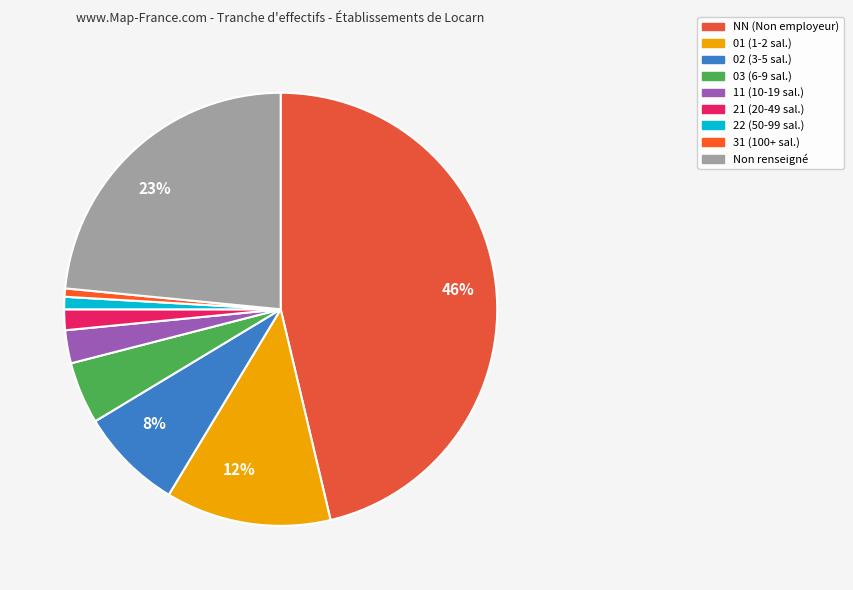

To the nearest percent, what is the average slice percentage?

11%